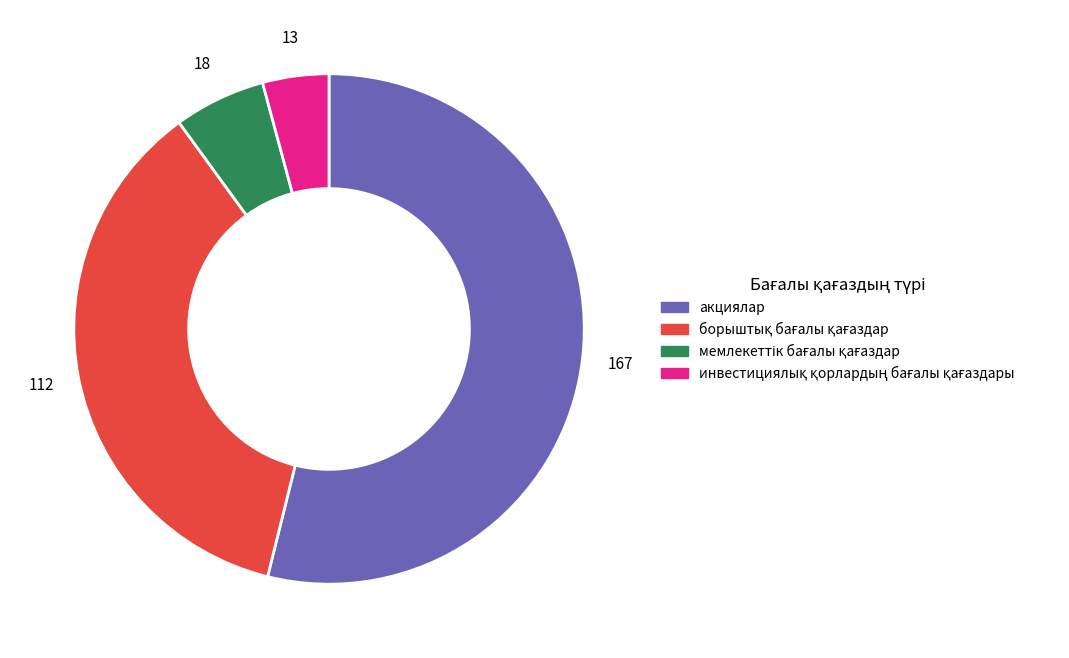

Is there a majority slice in this chart?

Yes